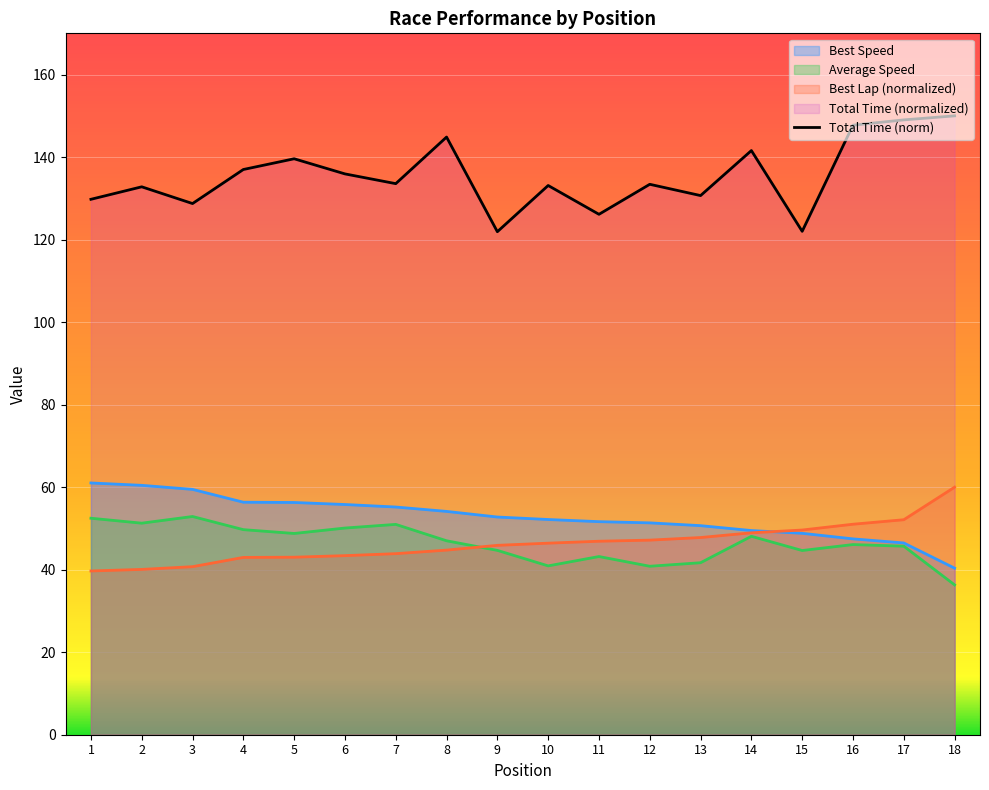

The value at 3 is 128.7. True or false?

True